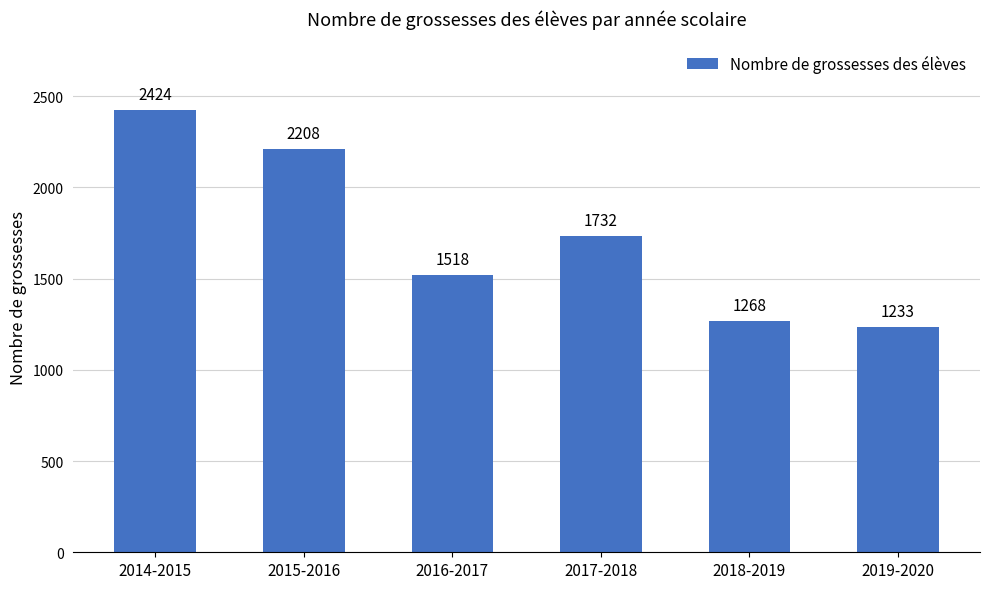

What is the minimum value shown in the chart?

1233